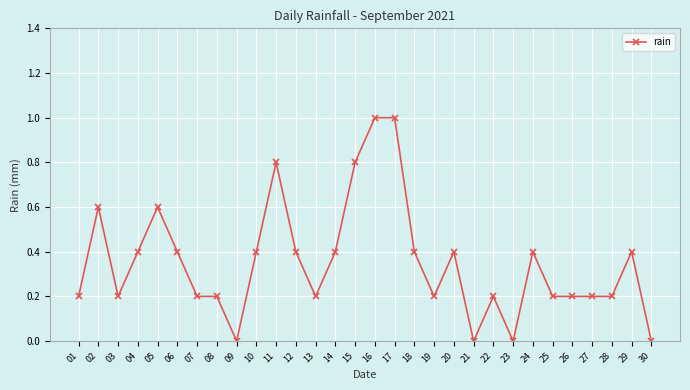

Where is the first local maximum?

02